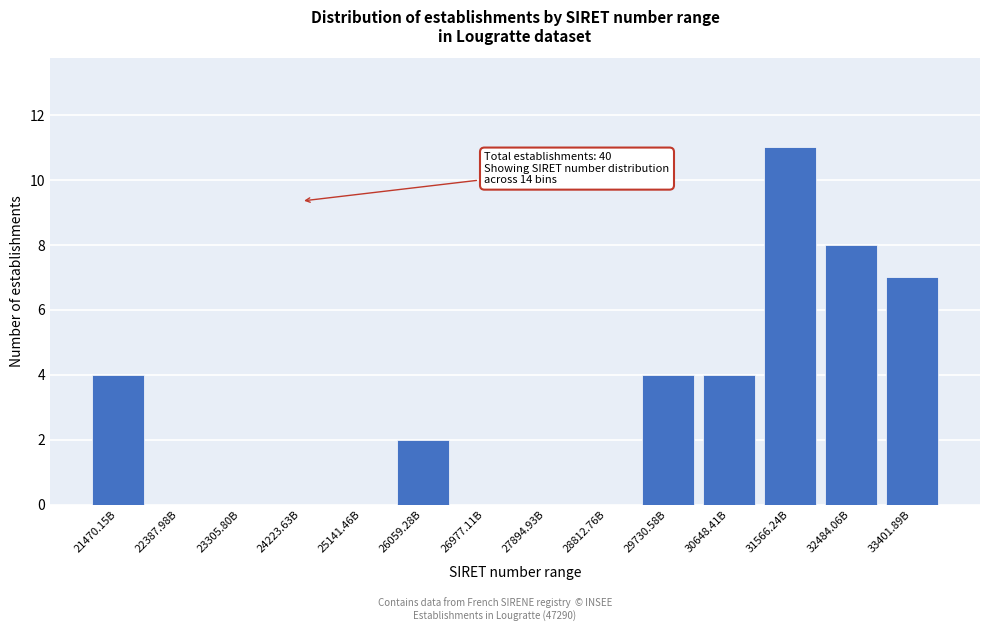

Reading right to left, list all the values displayed in this chart.

33401.89B=7	32484.06B=8	31566.24B=11	30648.41B=4	29730.58B=4	28812.76B=0	27894.93B=0	26977.11B=0	26059.28B=2	25141.46B=0	24223.63B=0	23305.80B=0	22387.98B=0	21470.15B=4